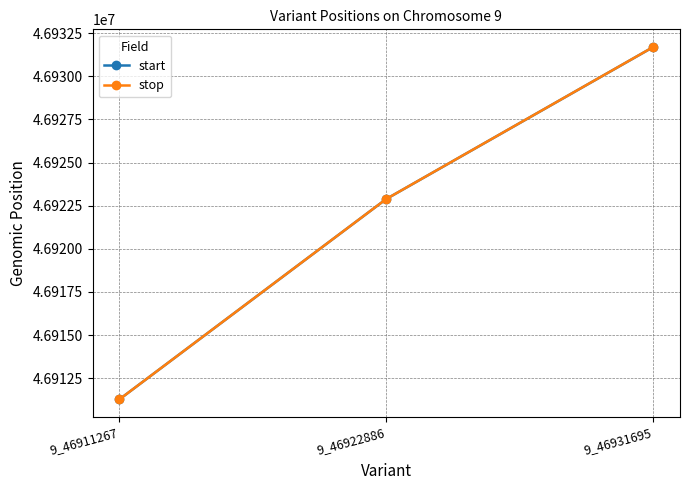

Reading right to left, list all the values displayed in this chart.

start: 9_46931695=46931695	9_46922886=46922886	9_46911267=46911267
stop: 9_46931695=46931699	9_46922886=46922888	9_46911267=46911268